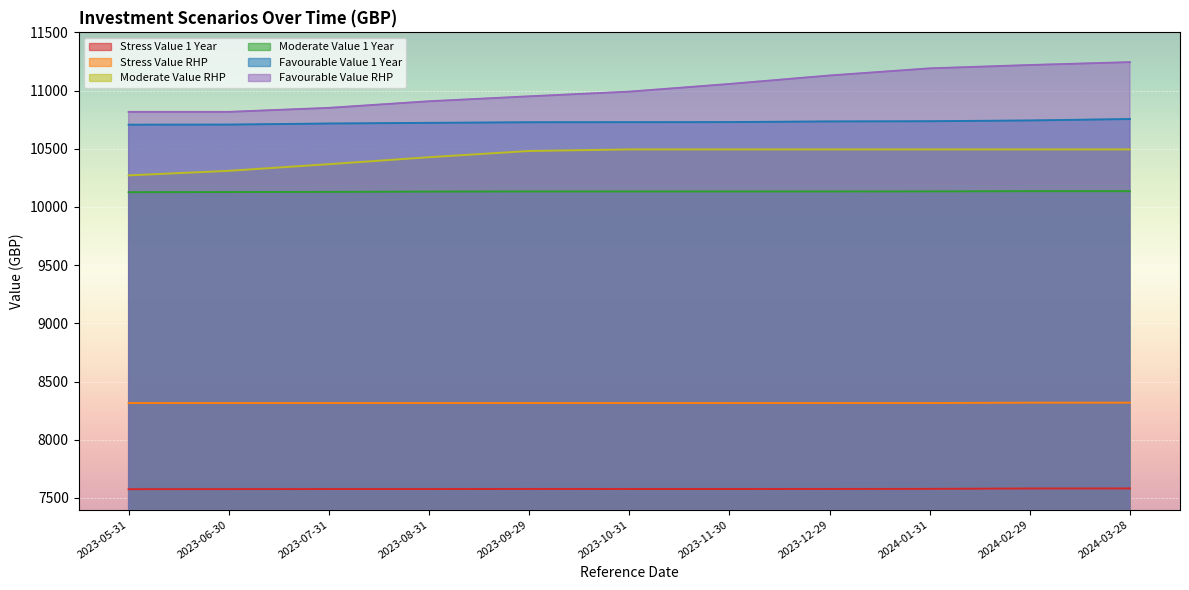

How many lines are shown in the chart?

6